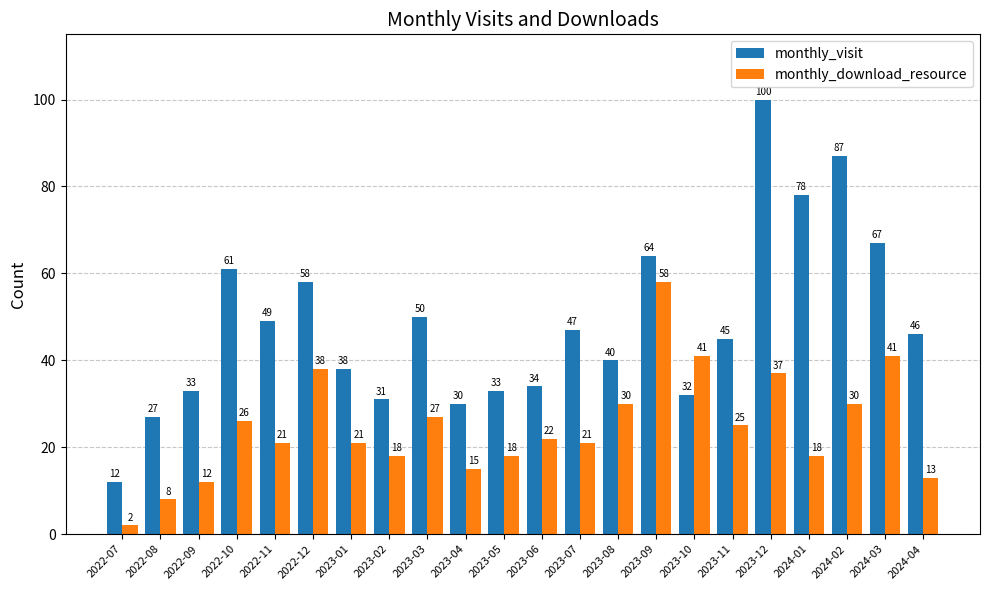

At 2023-06, list the series in order from smallest to largest.

monthly_download_resource, monthly_visit